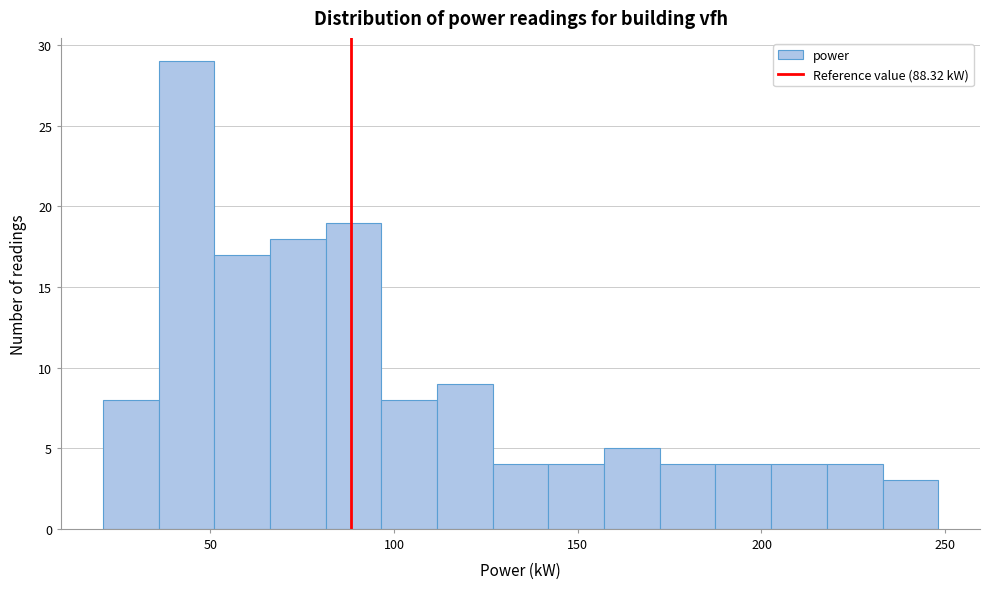

Around what value on the x-axis is the tallest bar? Give the approximate position of its centre, as read against the axis.

45